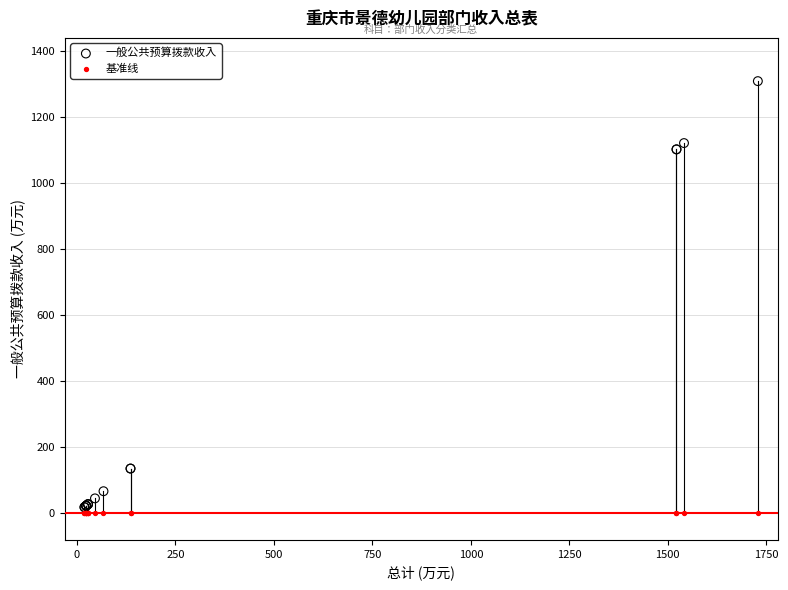

What are all the series names shown in the legend?

一般公共预算拨款收入, 基准线